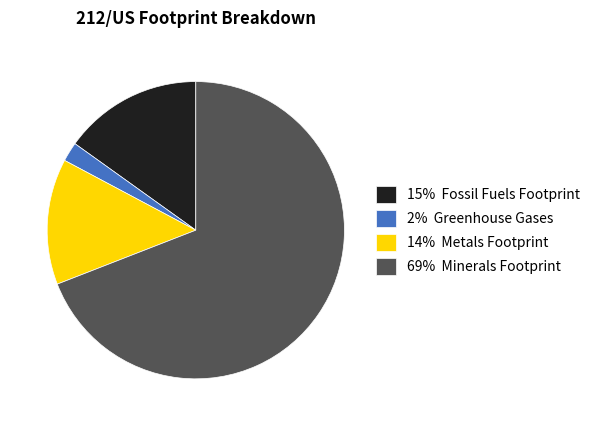

True or false: 69% Minerals Footprint accounts for 69% of the total.

True